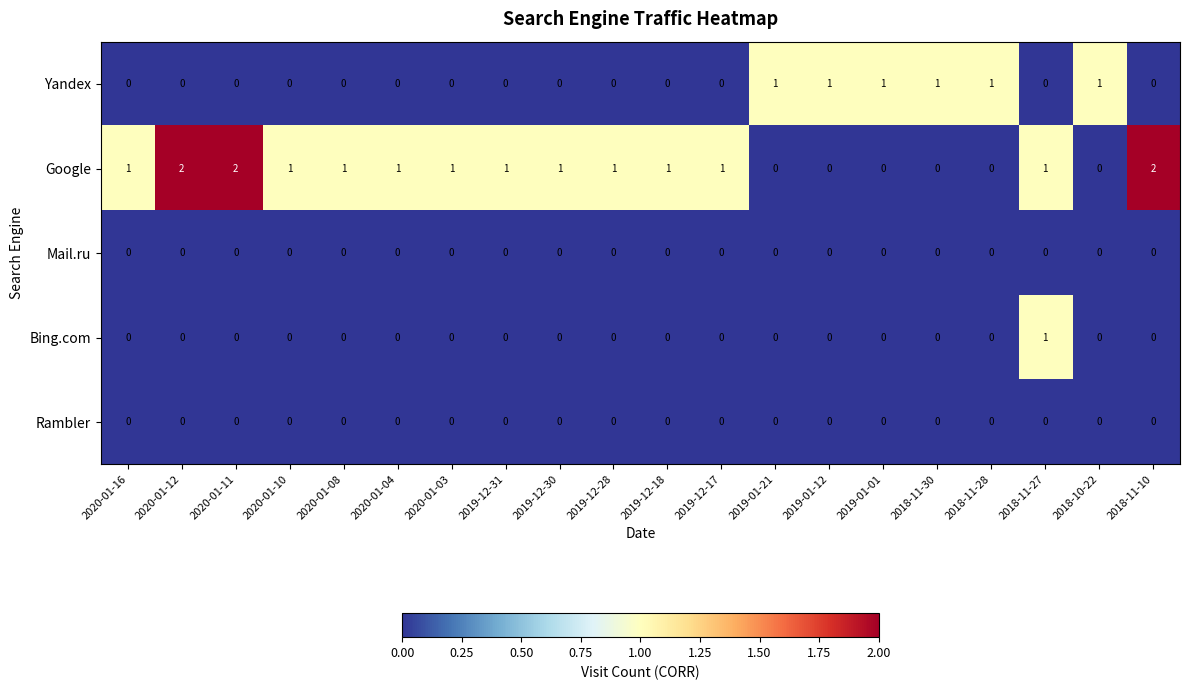

Which series has the widest spread of values?

Google